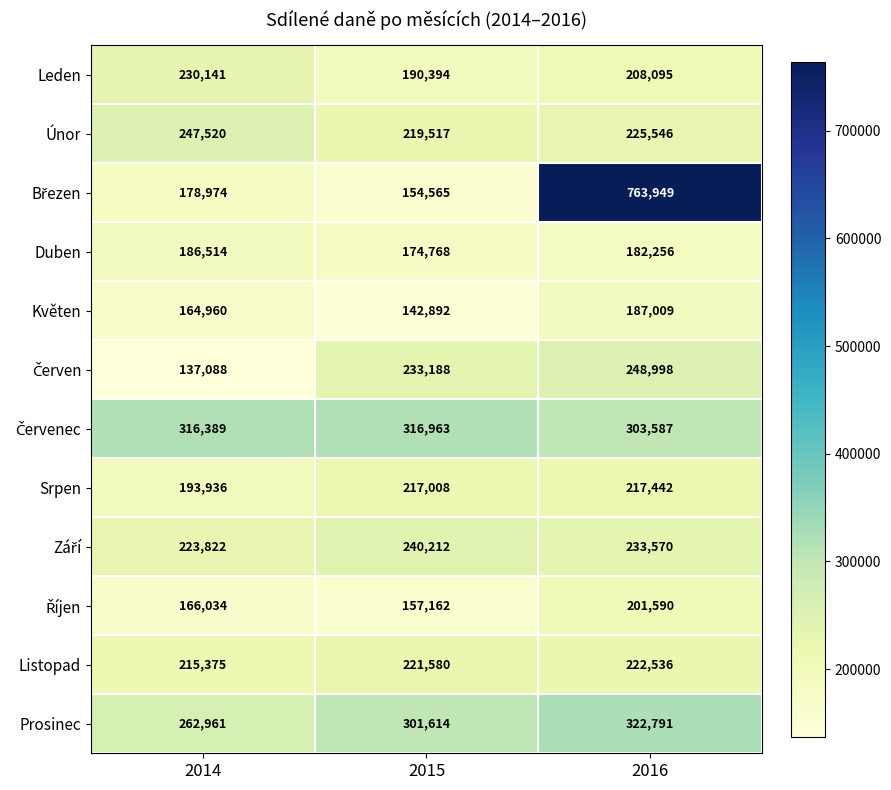

What is the spread (max minus min) of values at 2014?

179301